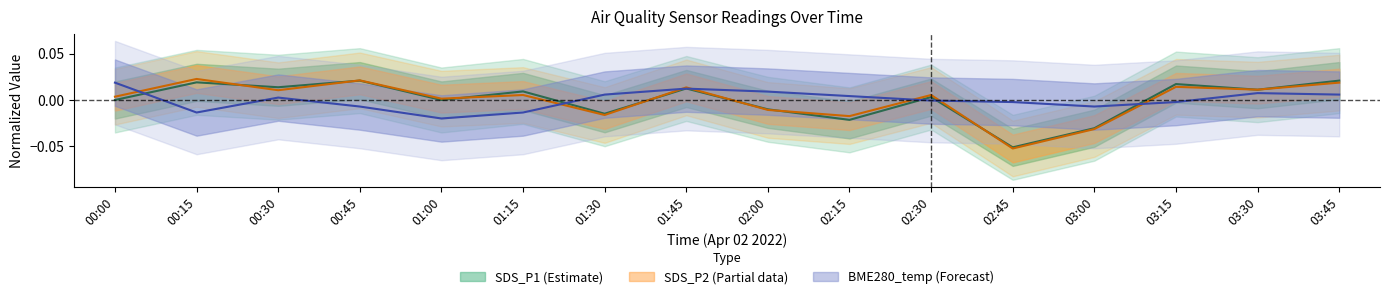

How many lines are shown in the chart?

3